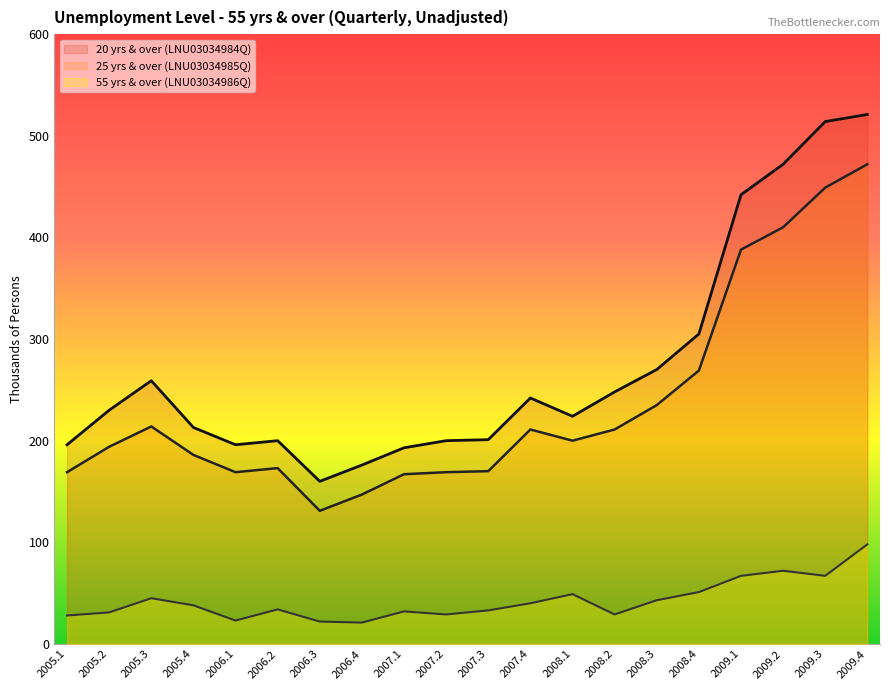

True or false: LNU03034985Q has more than 1 points higher than both neighbors.

True